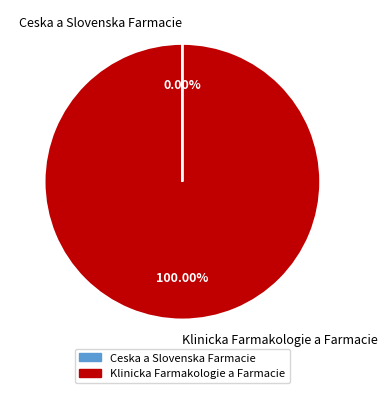

Which category has the biggest portion of the pie?

Klinicka Farmakologie a Farmacie